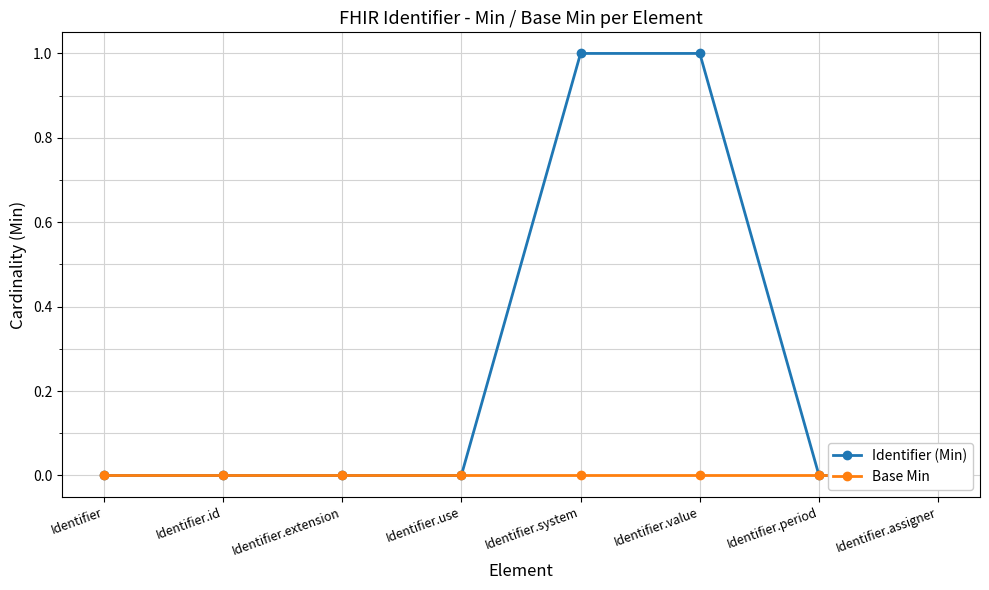

Reading left to right, transcribe all the data shown in this chart.

Identifier (Min): 0	0	0	0	1	1	0	0
Base Min: 0	0	0	0	0	0	0	0